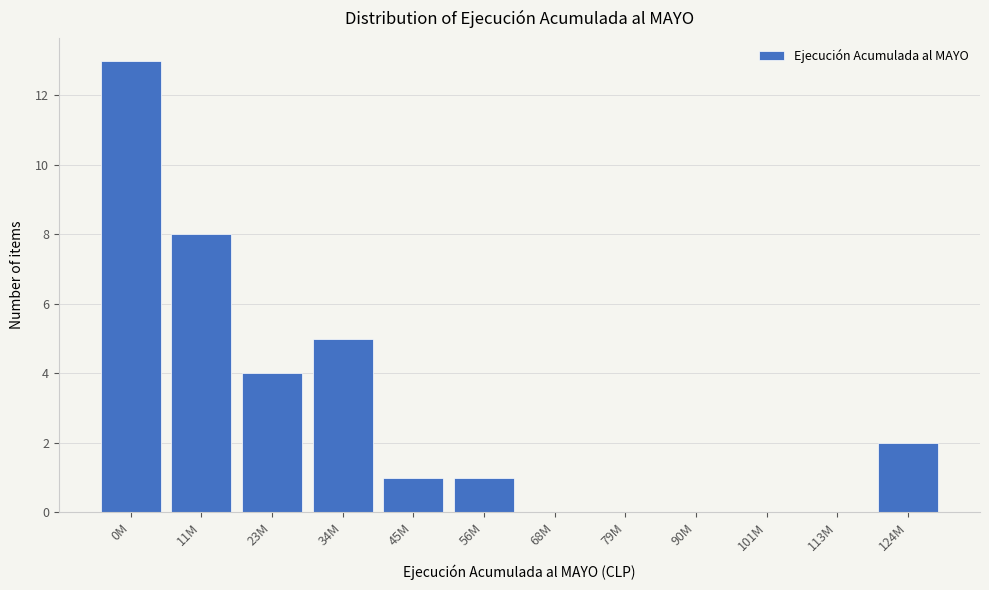

Reading right to left, extract all data points from this chart.

124M=2	113M=0	101M=0	90M=0	79M=0	68M=0	56M=1	45M=1	34M=5	23M=4	11M=8	0M=13